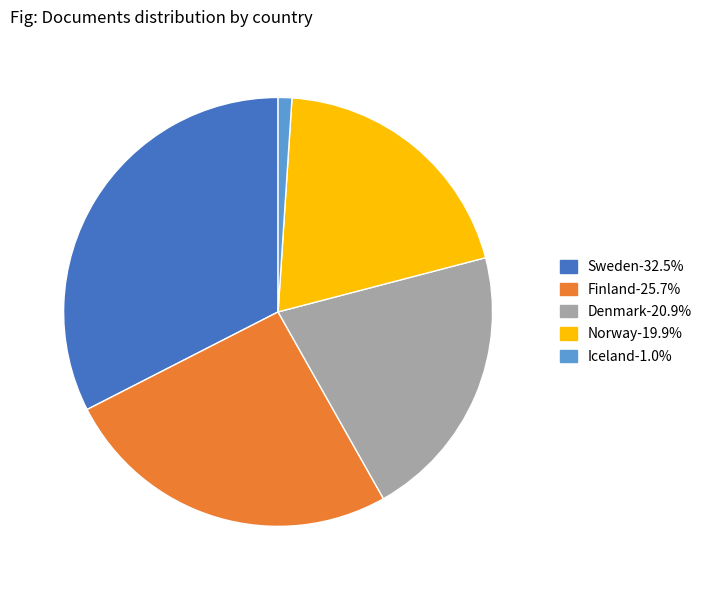

Combined, do Finland and Denmark account for over 50%?

No